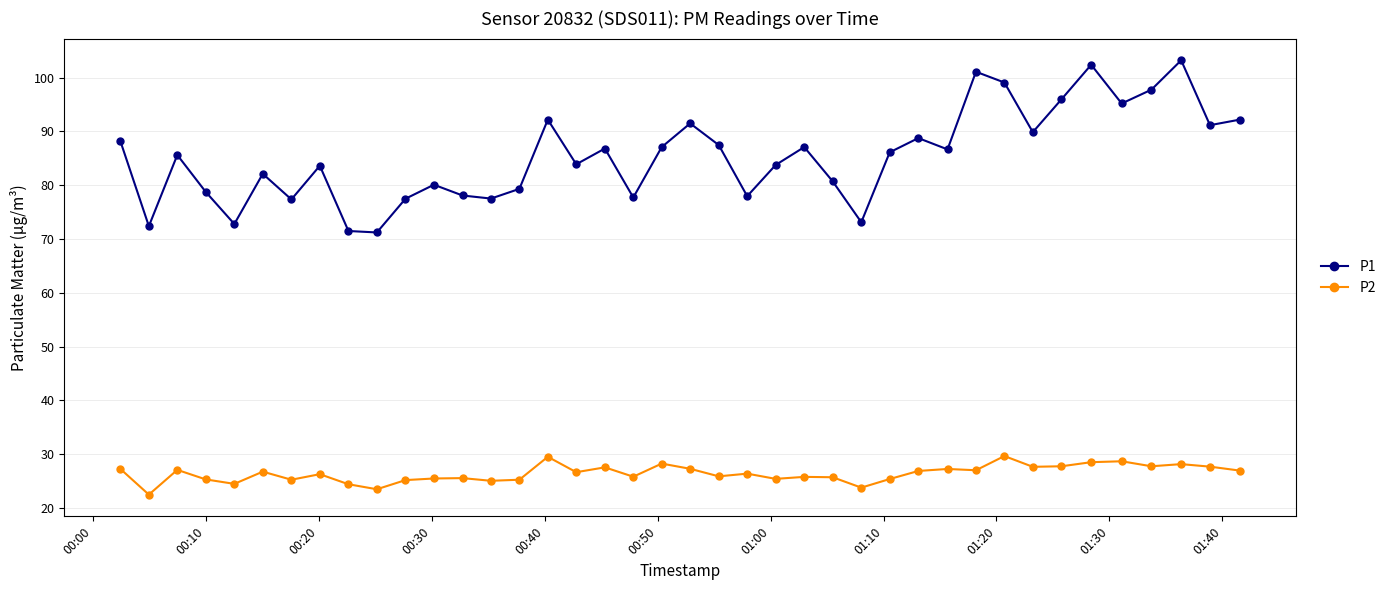

Which series has the largest total across all categories?

P1